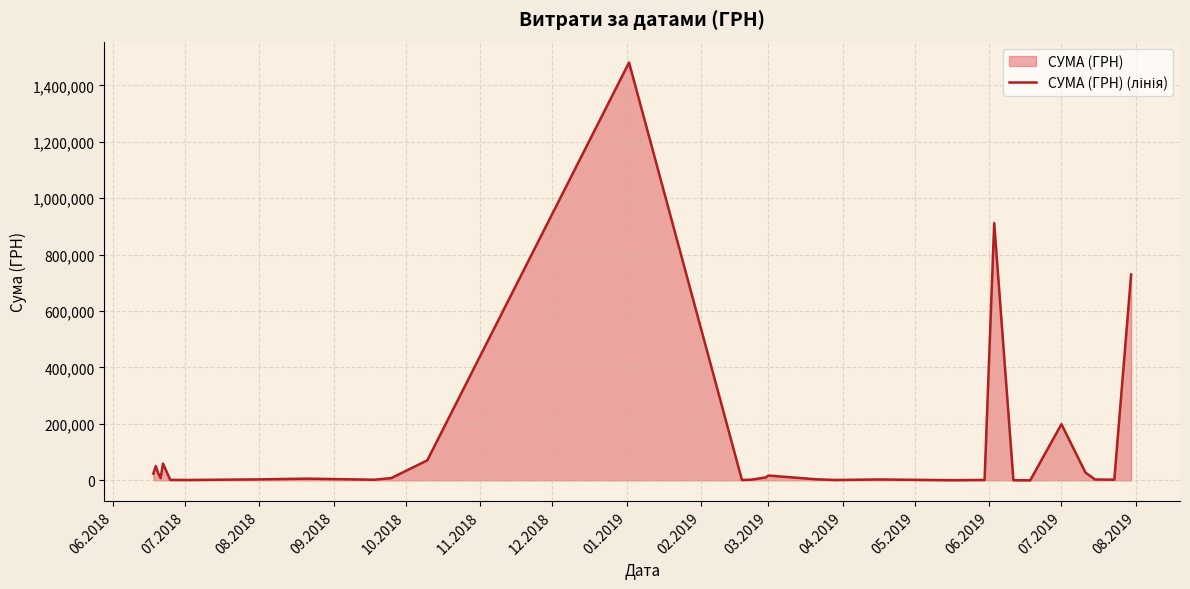

True or false: the data has more than 0 interior local peaks.

True